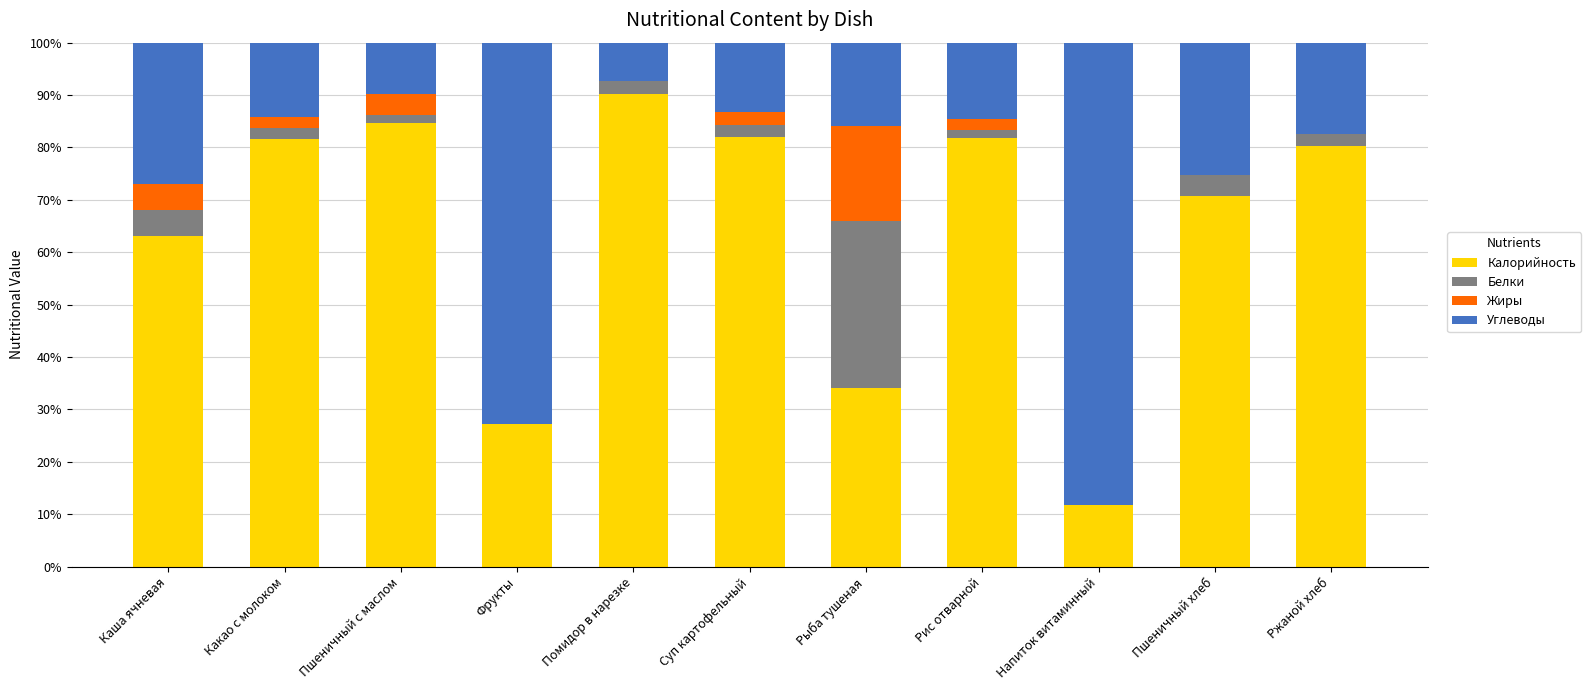

The value of Калорийность at Фрукты is 27.3. True or false?

True